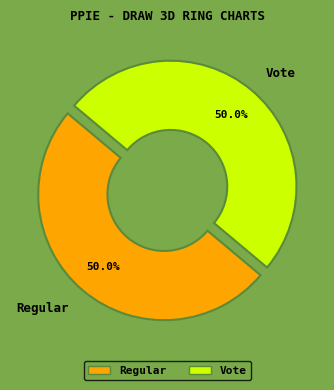

To the nearest percent, what is the combined percentage of Regular and Vote?

100%